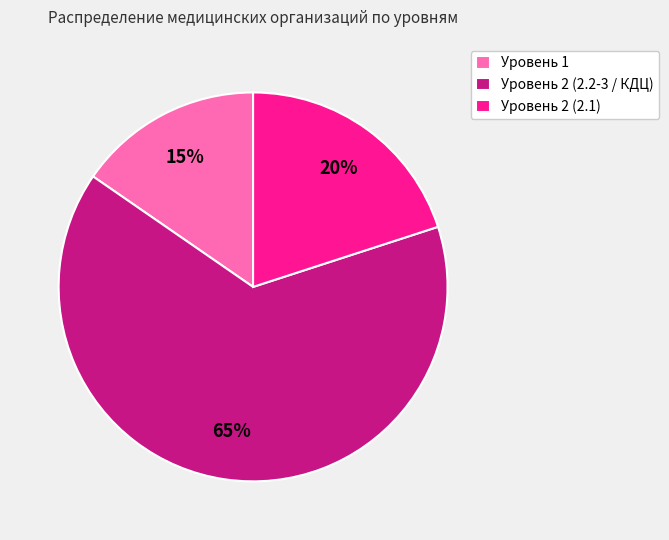

To the nearest percent, what is the difference between the Уровень 2 (2.1) and Уровень 1 slice percentages?

5%